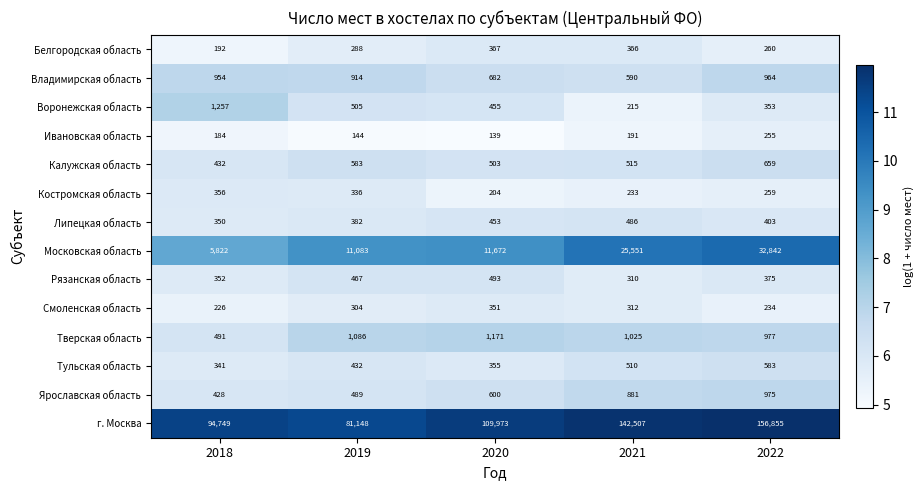

At which label is Смоленская область closest to 288?

2019